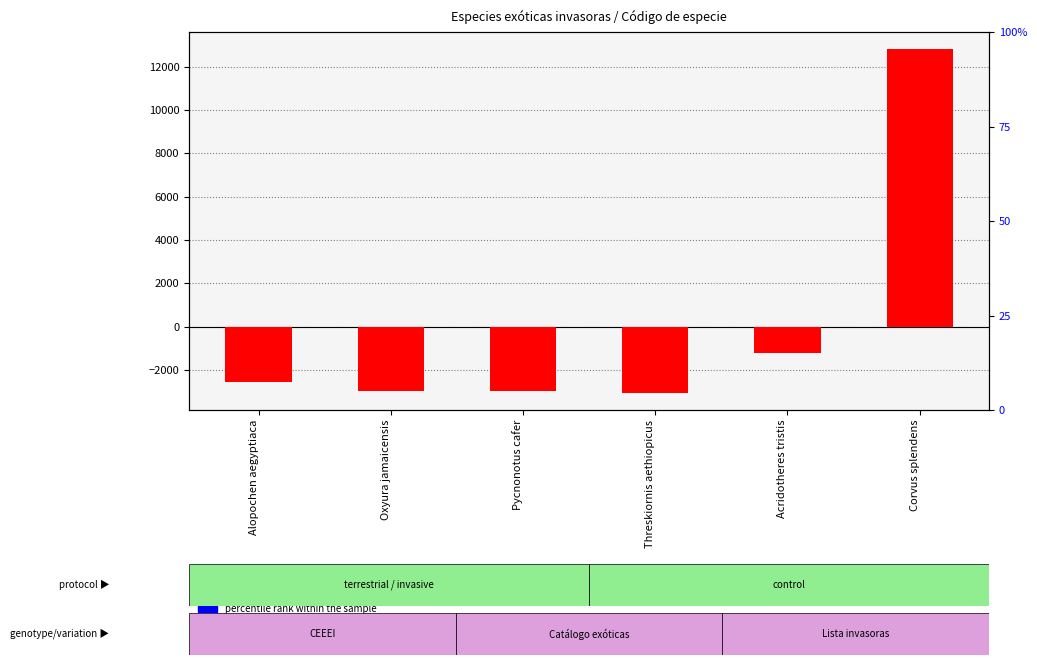

Reading left to right, what are all the values shown in this chart?

transformed count: -2549.5	-2994.5	-2976.5	-3056.5	-1231.5	12808.5
percentile rank within the sample: 0.0	0.0	0.0	0.0	0.0	0.1